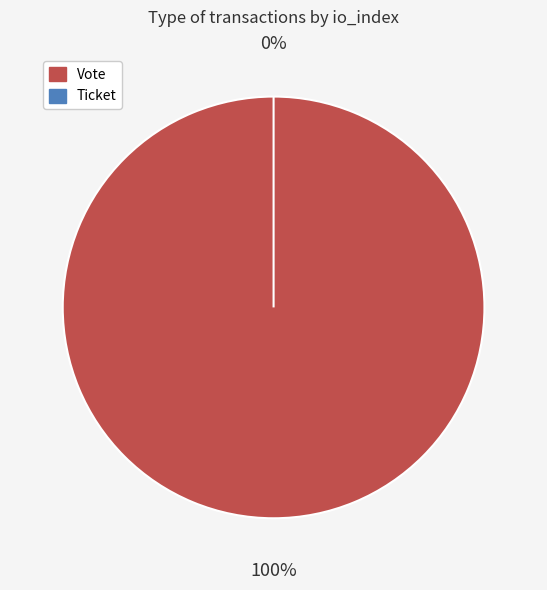

Is the sum of Vote (io_index=1) and Ticket (io_index=0) greater than half?

Yes